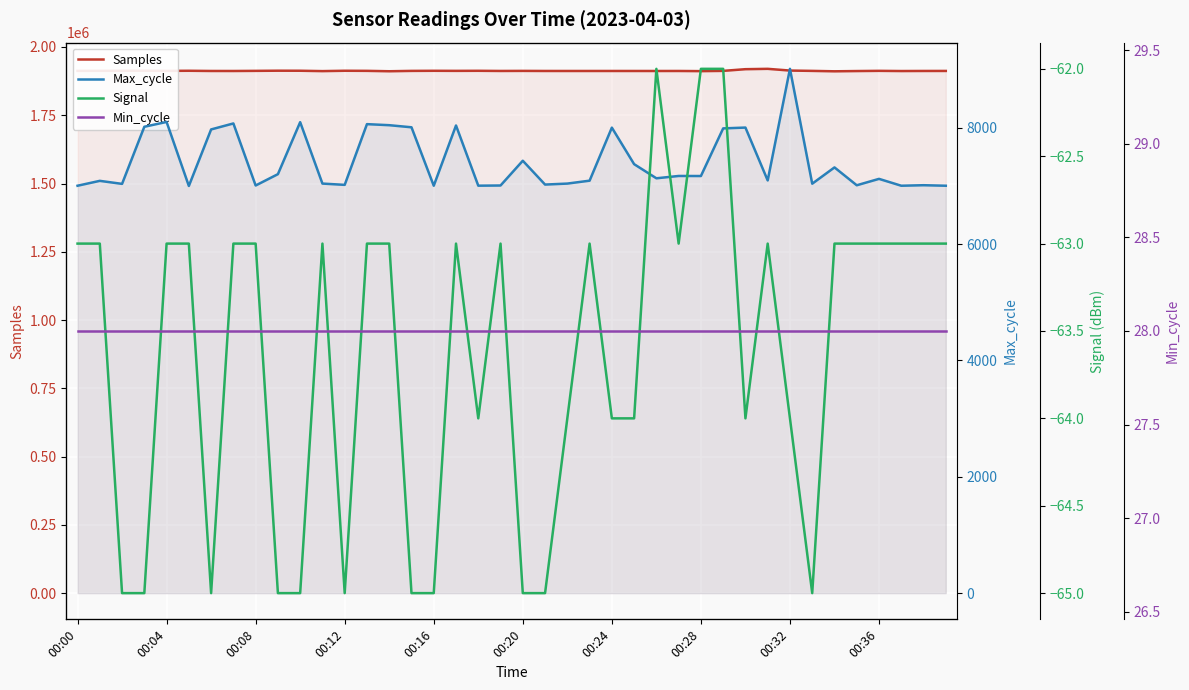

Is it true that Signal equals -63 at 39?

True